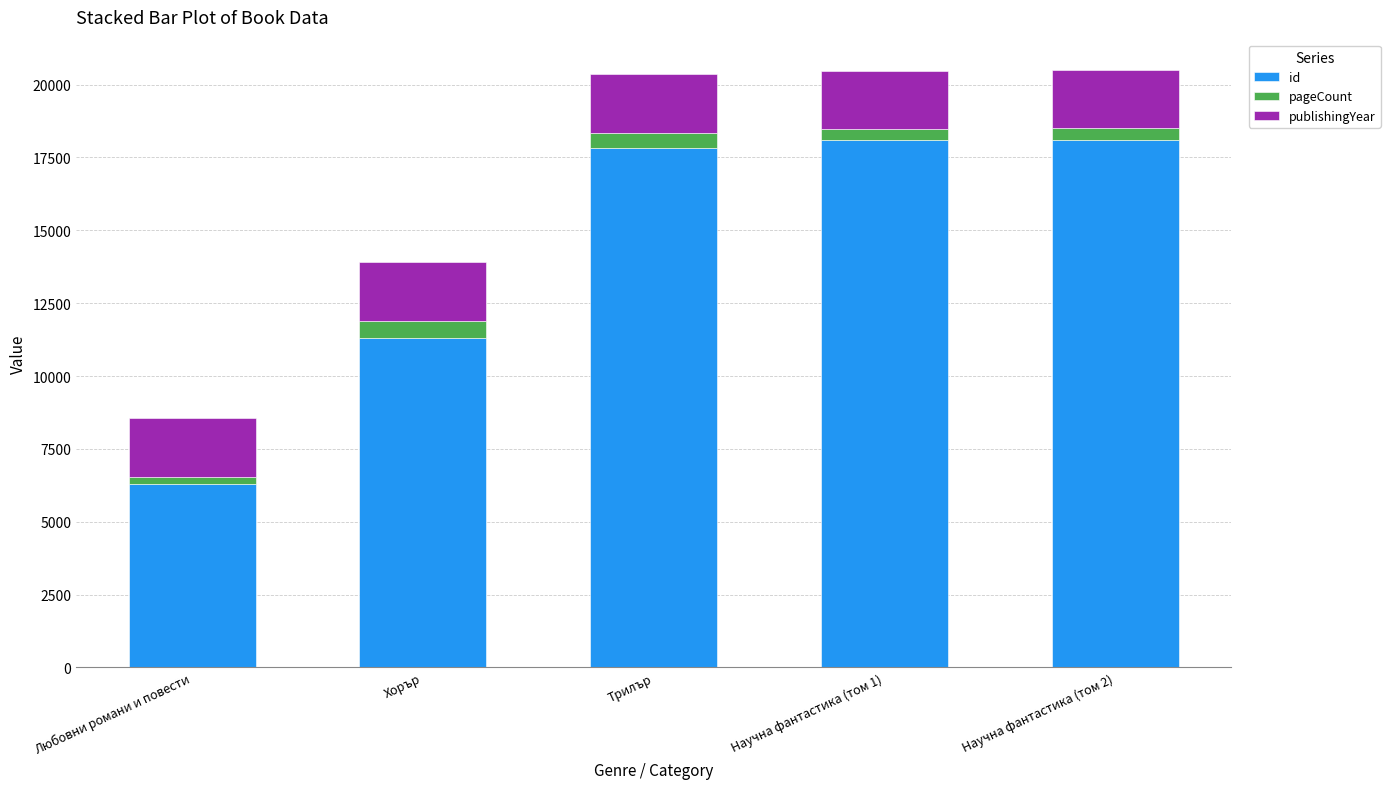

Which category has the lowest value in the id series?

Любовни романи и повести